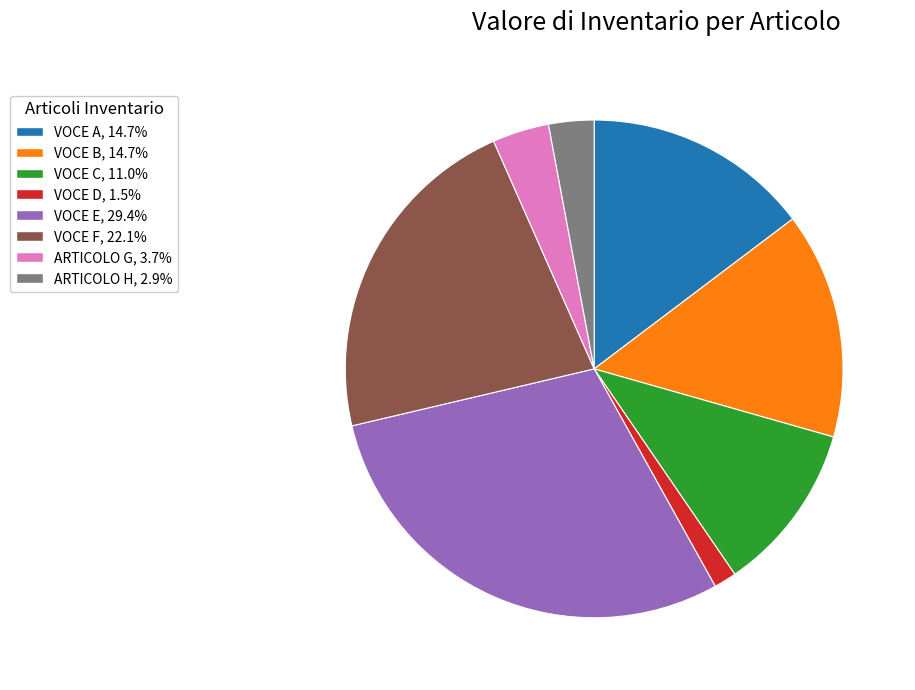

How many slices are in this pie chart?

8